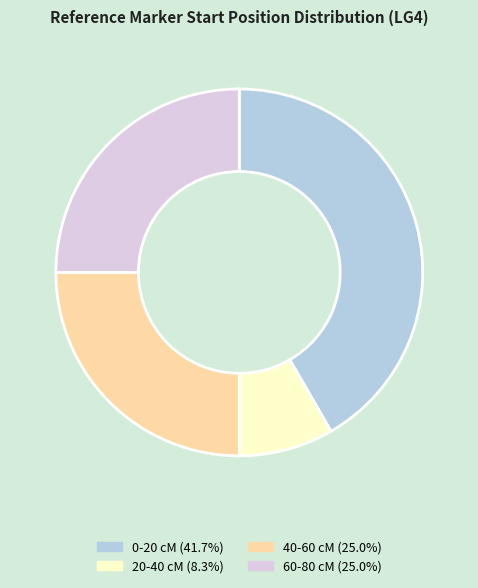

Is 40-60 cM (25.0%) the majority of the pie?

No